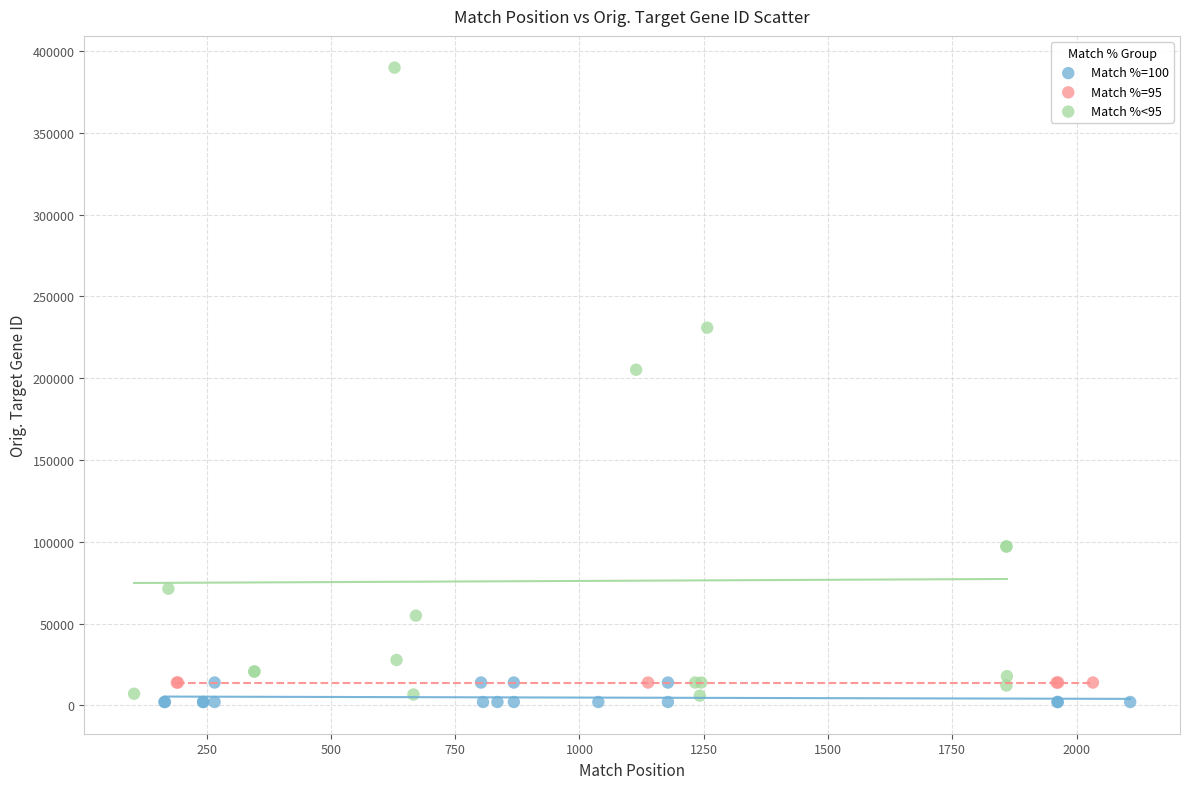

Which series reaches the maximum Y coordinate?

Match %<95